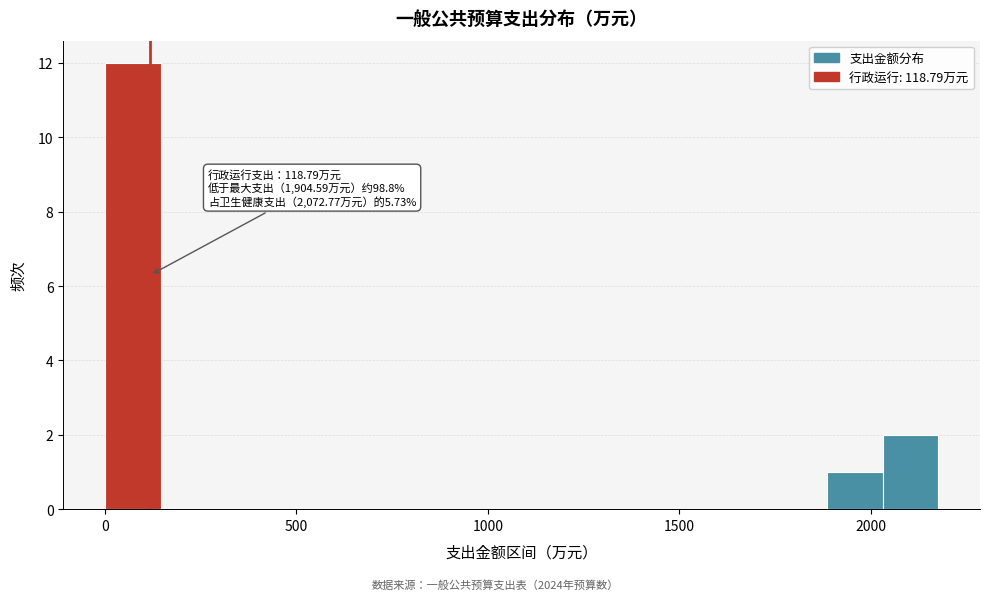

Around what value on the x-axis is the tallest bar? Give the approximate position of its centre, as read against the axis.

50